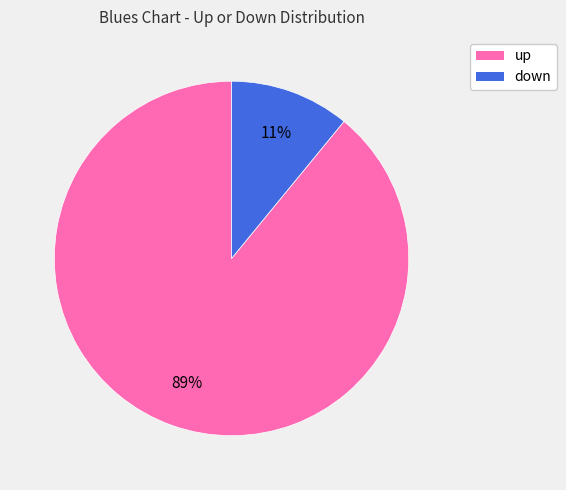

To the nearest percent, what percentage of the pie is down?

11%